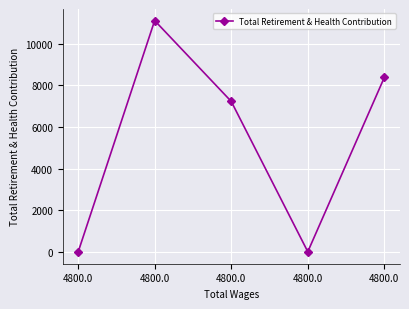

How many lines are shown in the chart?

1